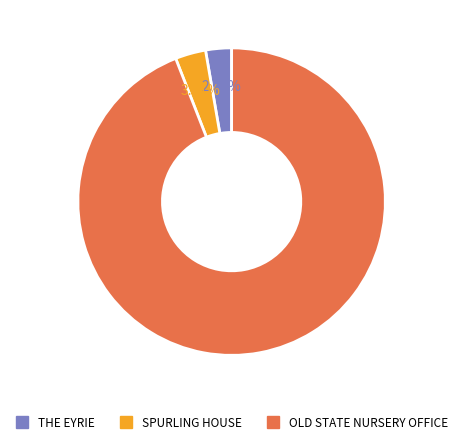

Which category has the biggest portion of the pie?

OLD STATE NURSERY OFFICE